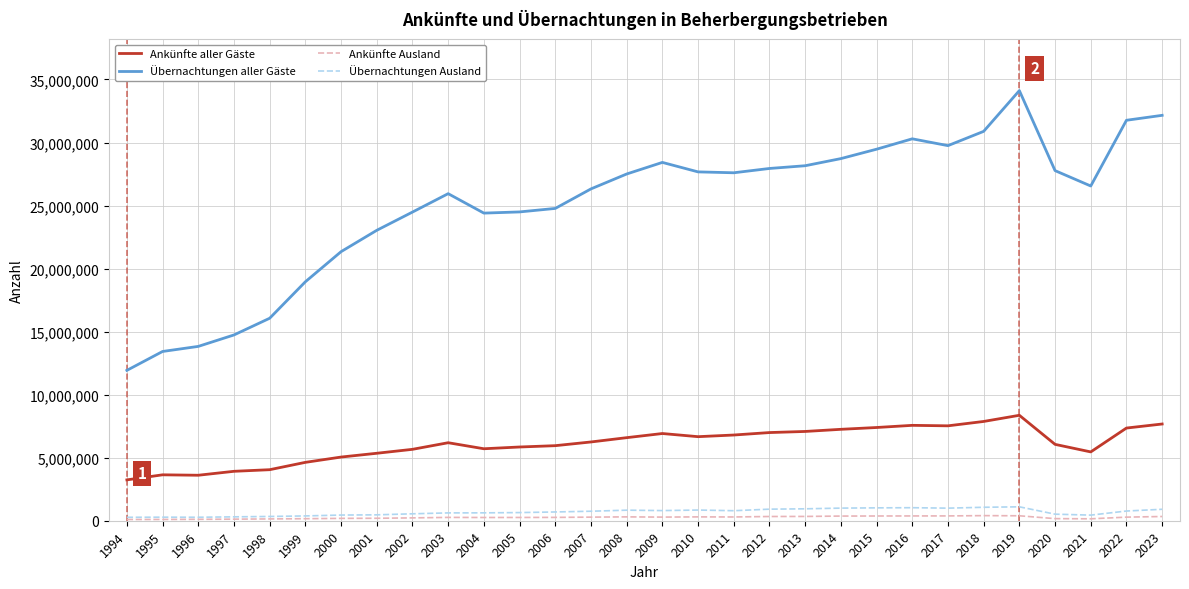

In Ankünfte aller Gäste, how many points are lower than both neighbors (excluding endpoints)?

5